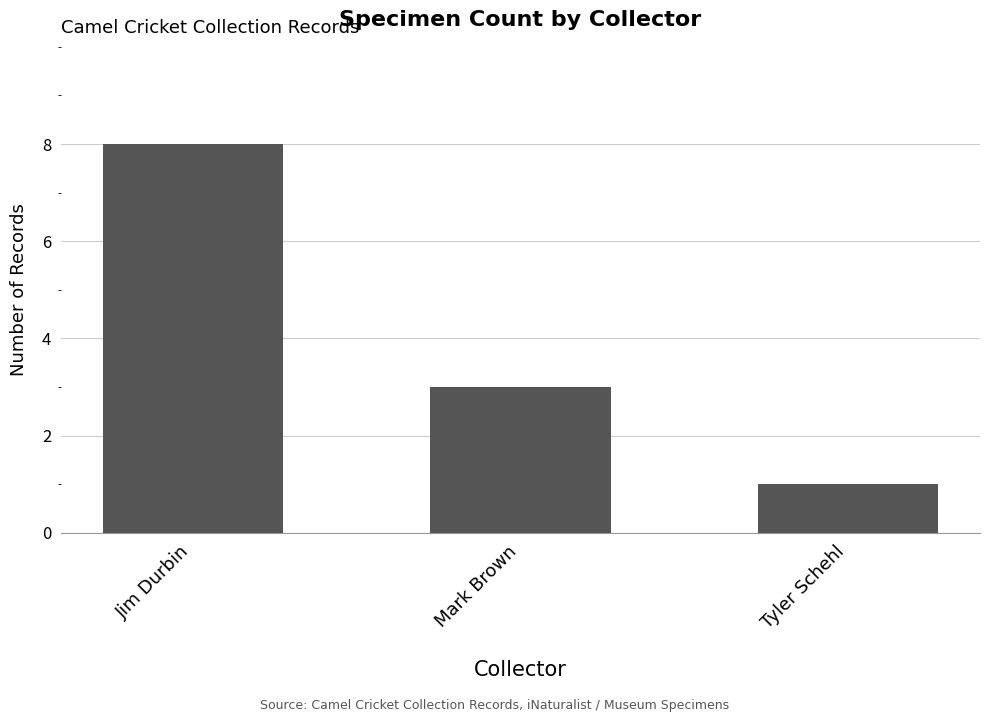

What is the ratio of the value at Mark Brown to the value at Jim Durbin?

0.4